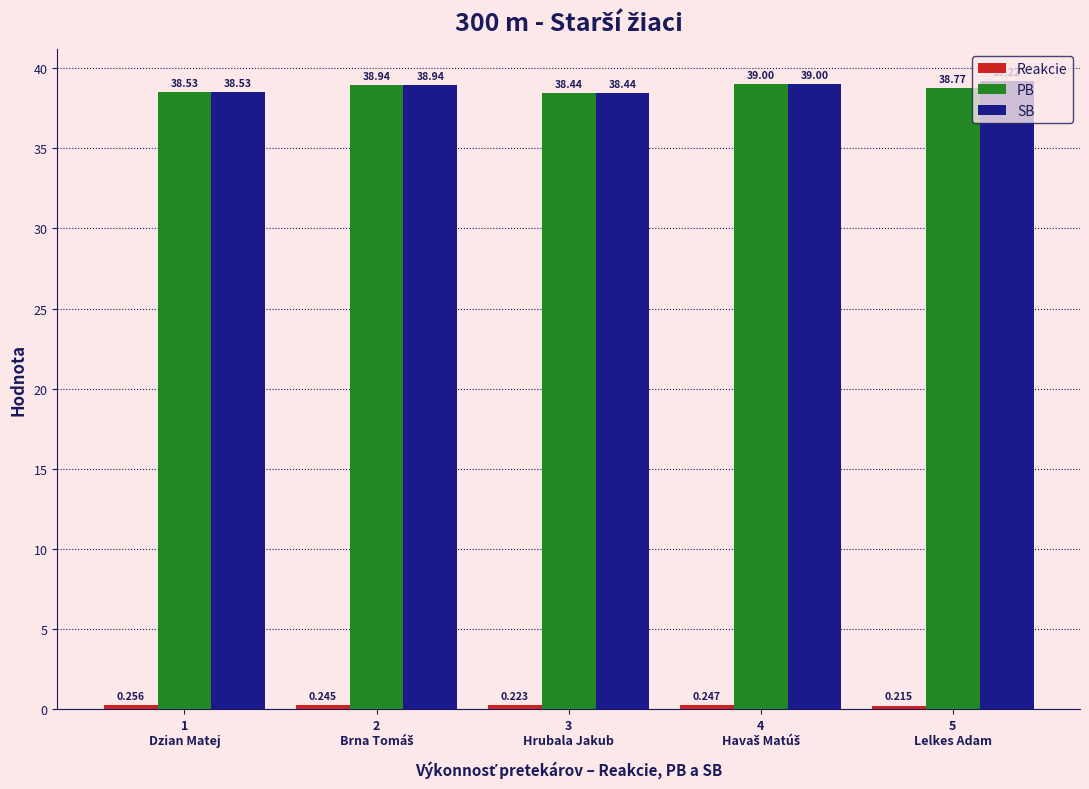

What value does the PB series have at 5
Lelkes Adam?

38.8